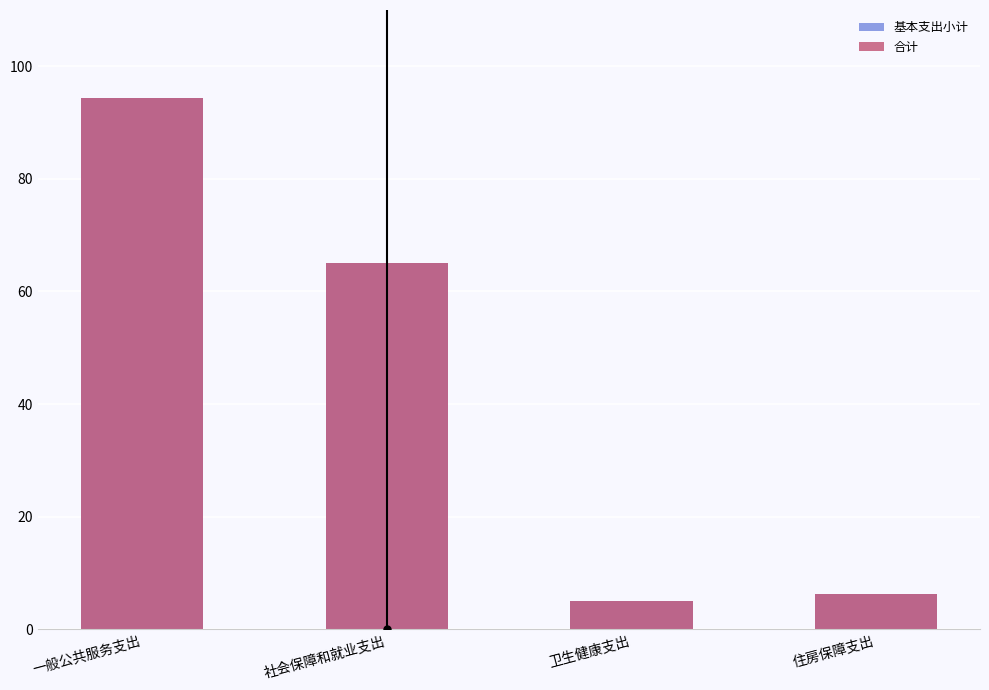

Which series has the widest spread of values?

基本支出小计